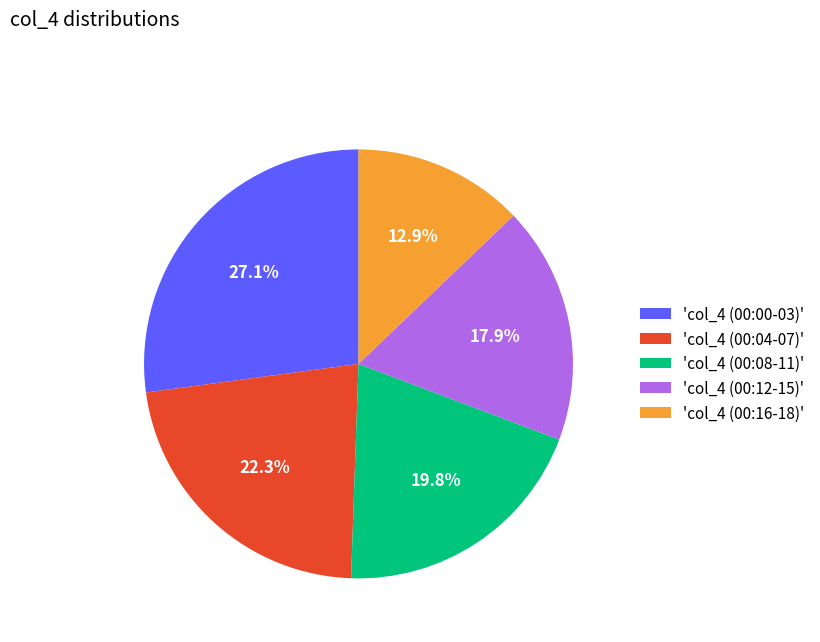

What is the largest slice in the pie chart?

'col_4 (00:00-03)'